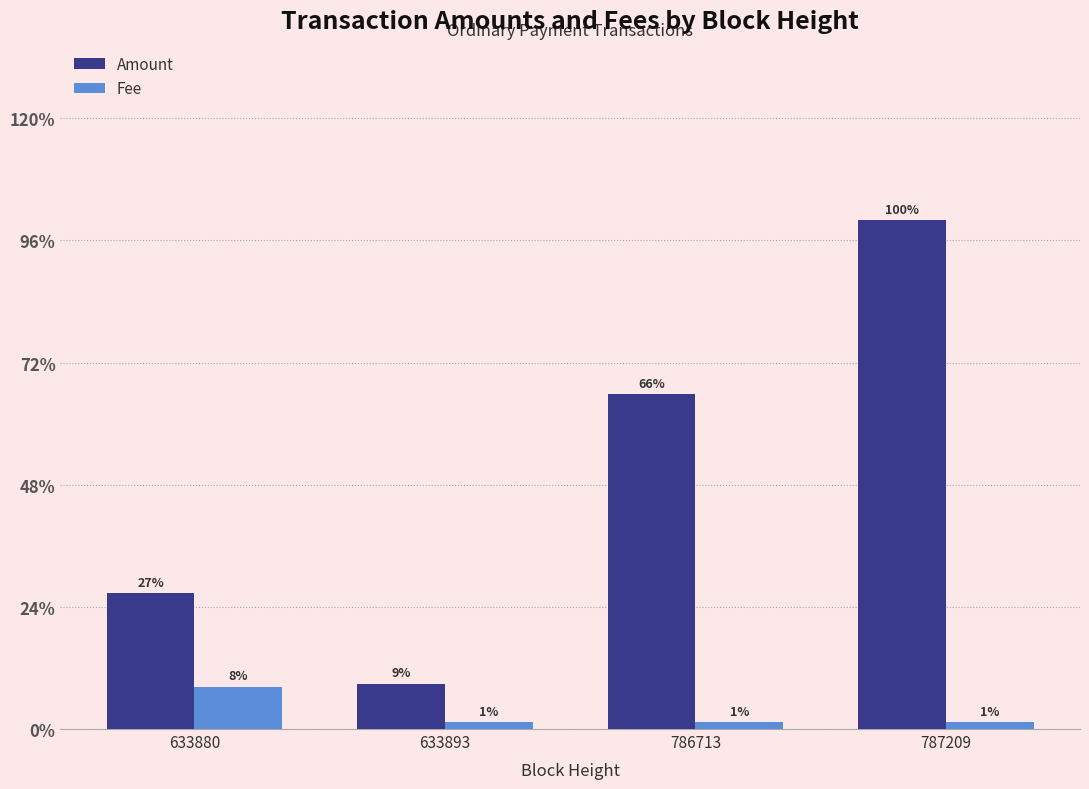

At how many categories does at least one series exceed 0?

4